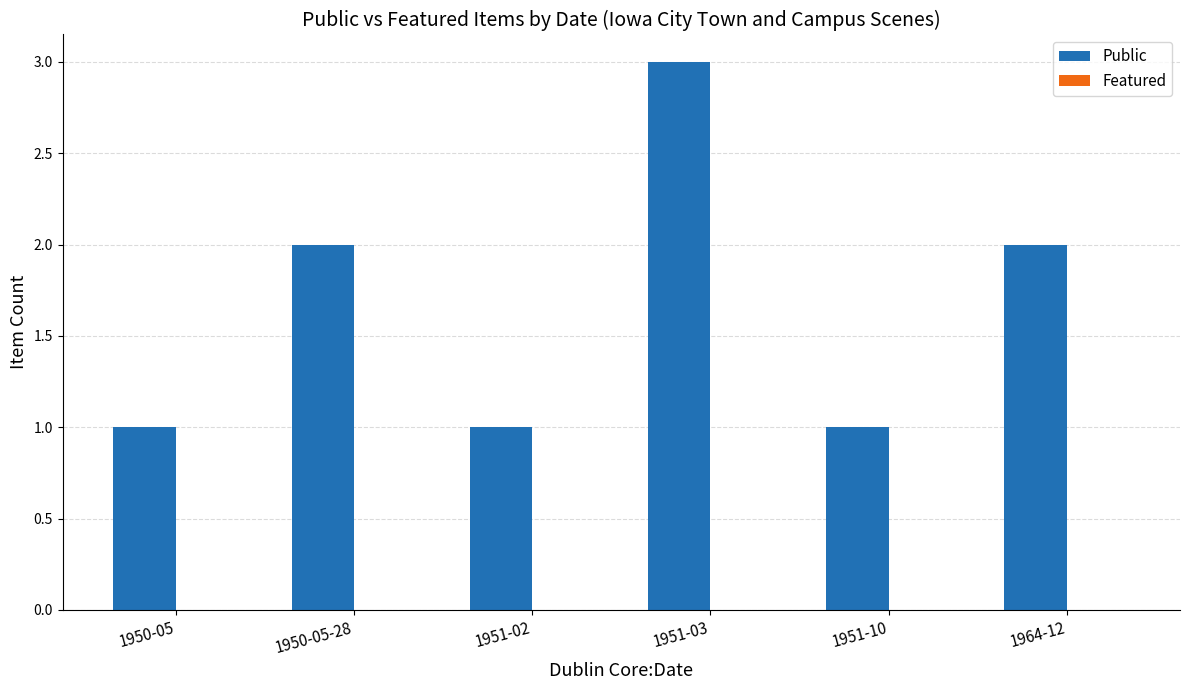

What is the label of the 4th bar from the left?

1951-03